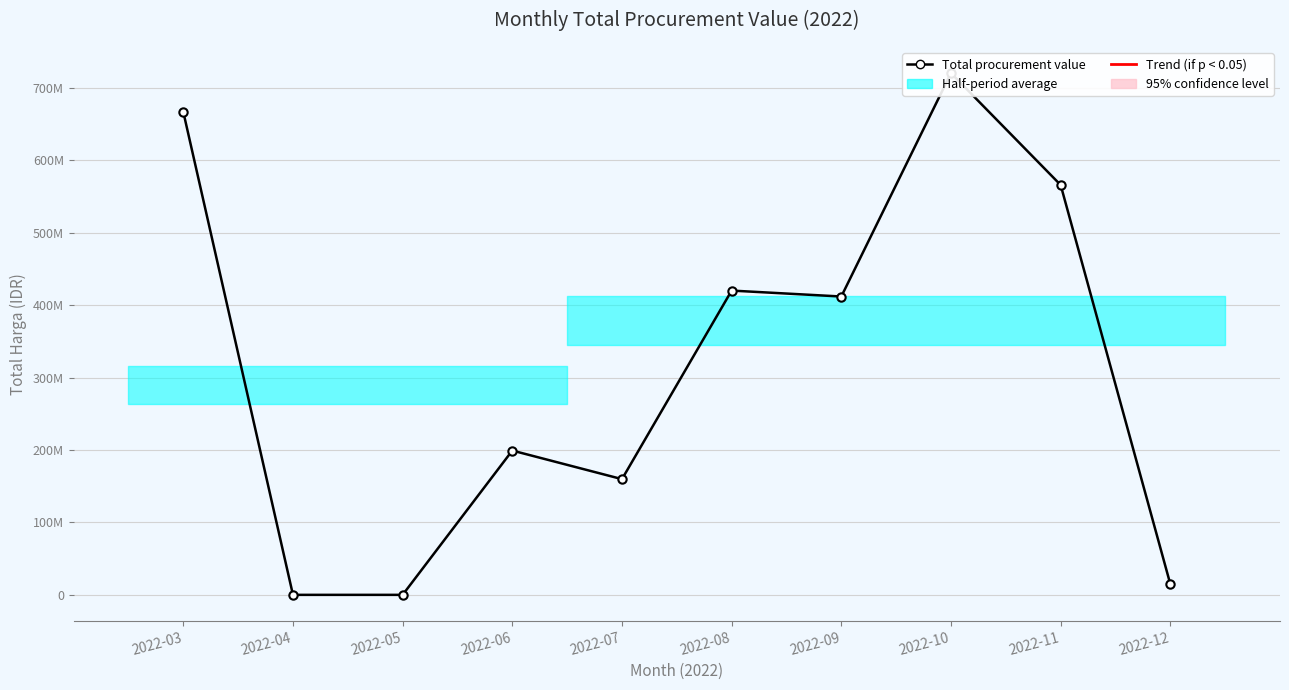

Which label corresponds to the smallest value in the chart?

2022-04